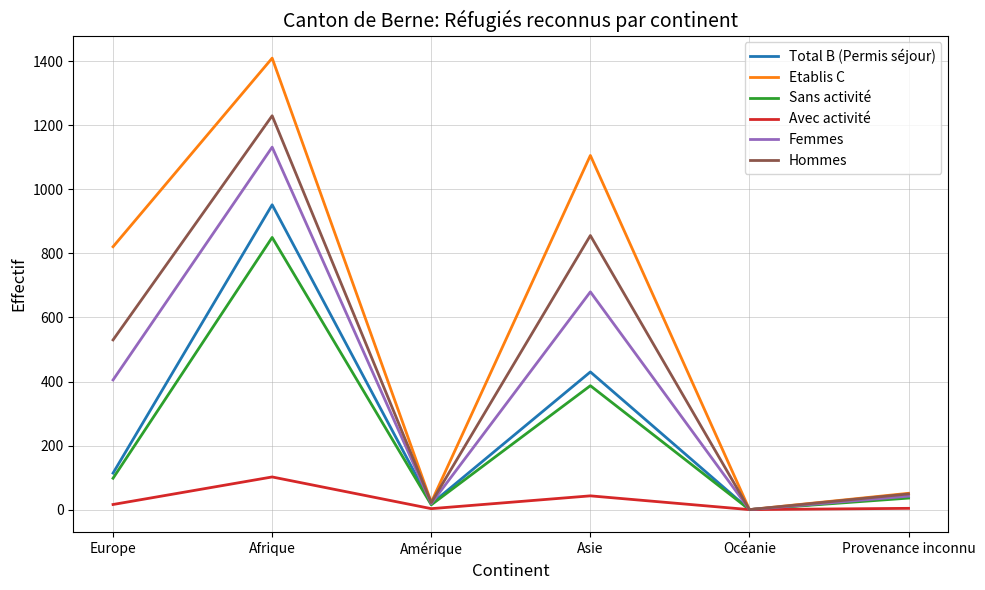

What position from the right is Afrique?

5